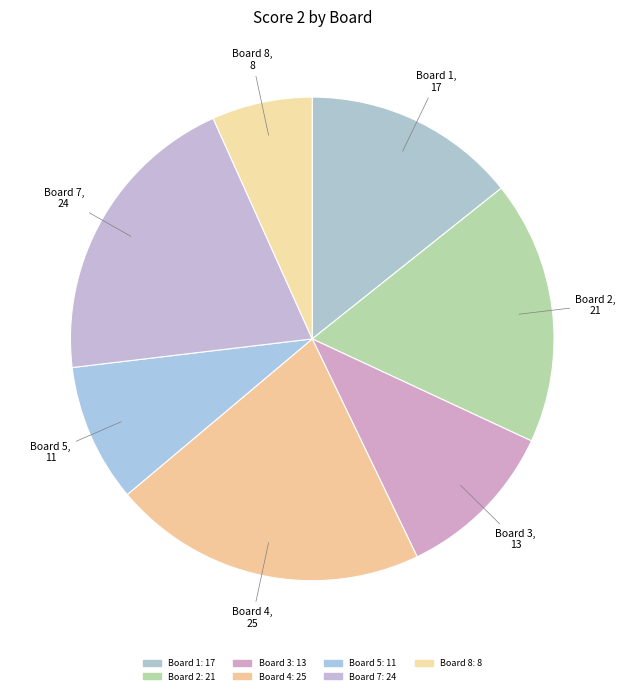

Is it true that Board 3 is 11% of the pie?

True